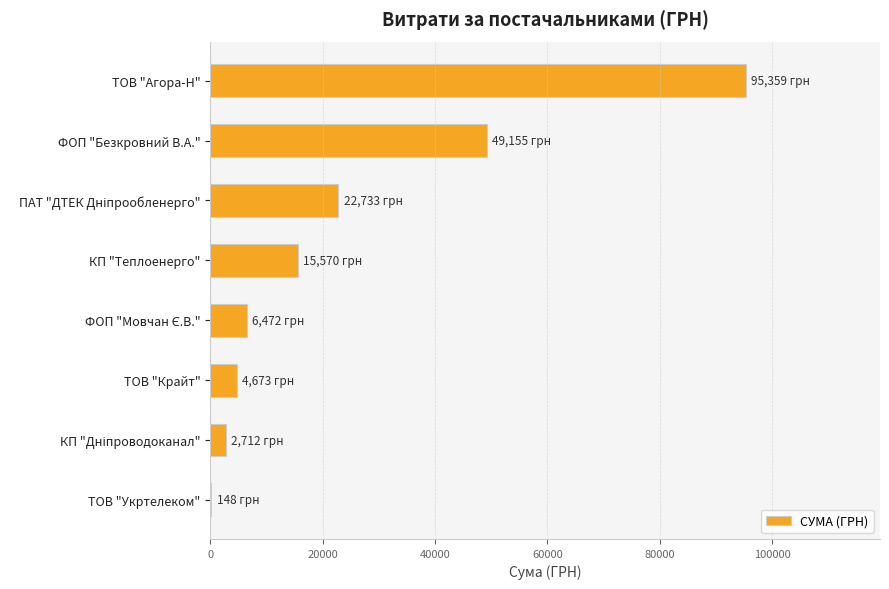

Where is the data nearest to the value 47753?

ФОП "Безкровний В.А."